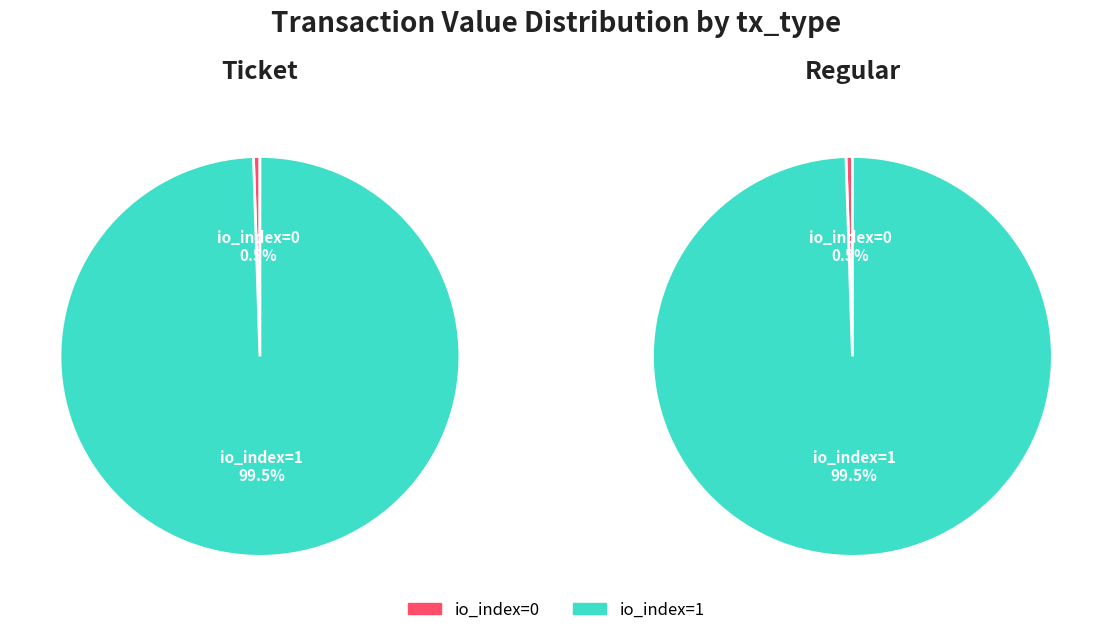

Is there a majority slice in this chart?

Yes